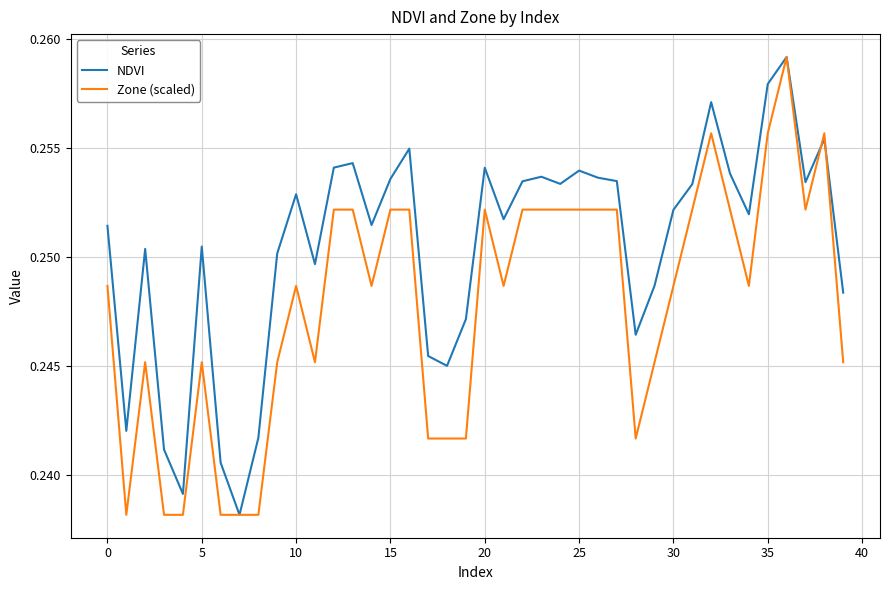

Which series has the largest total across all categories?

NDVI